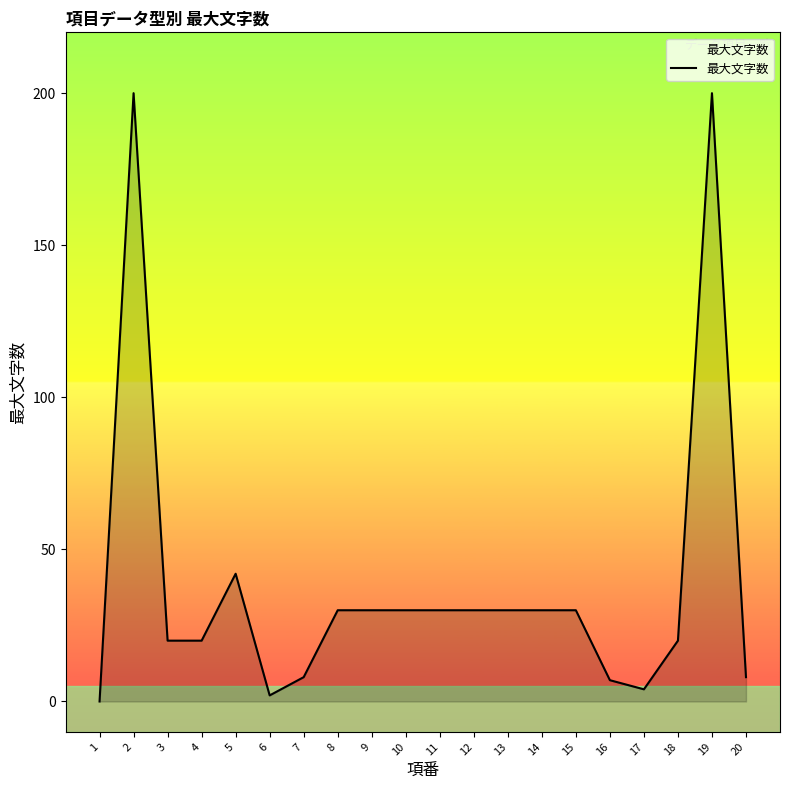

Which label corresponds to the smallest value in the chart?

1